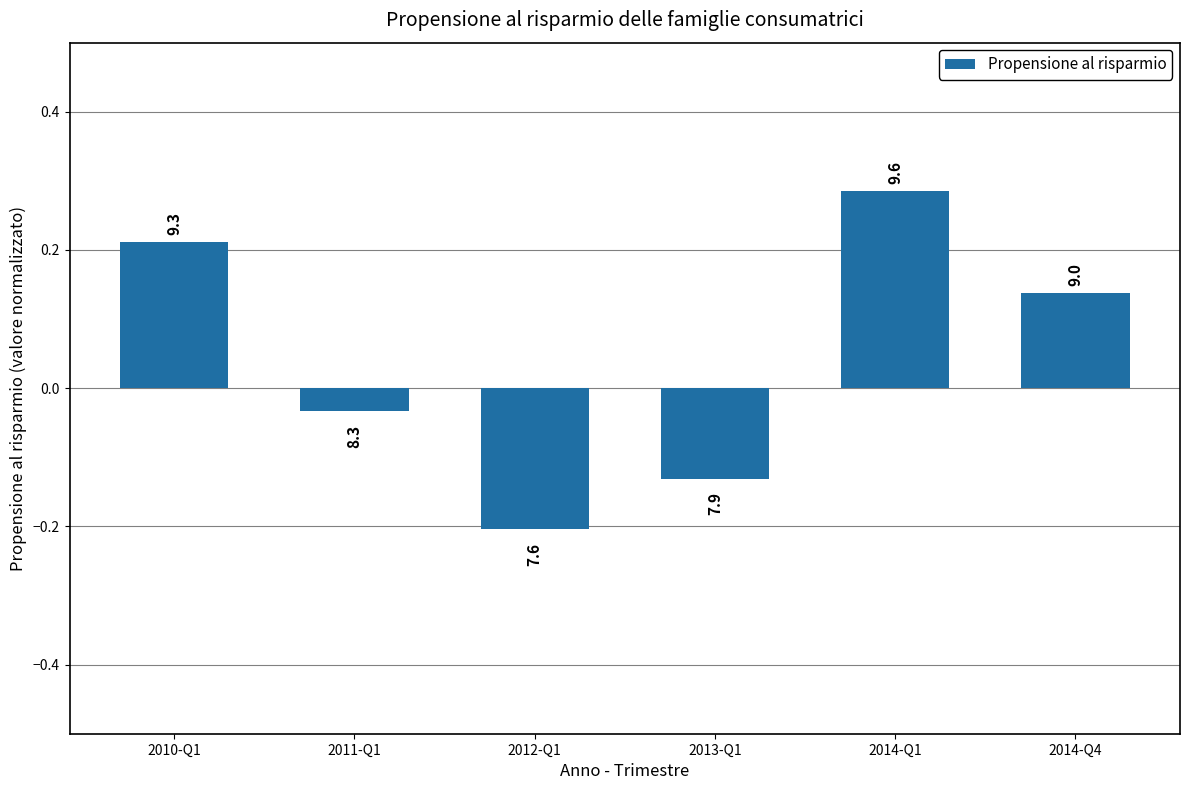

Are the bars horizontal?

No